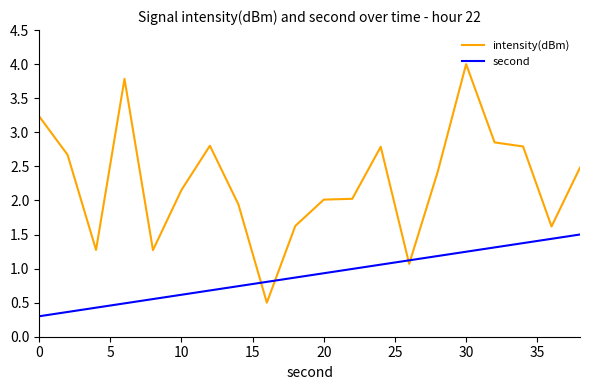

What is the smallest value displayed?

0.3